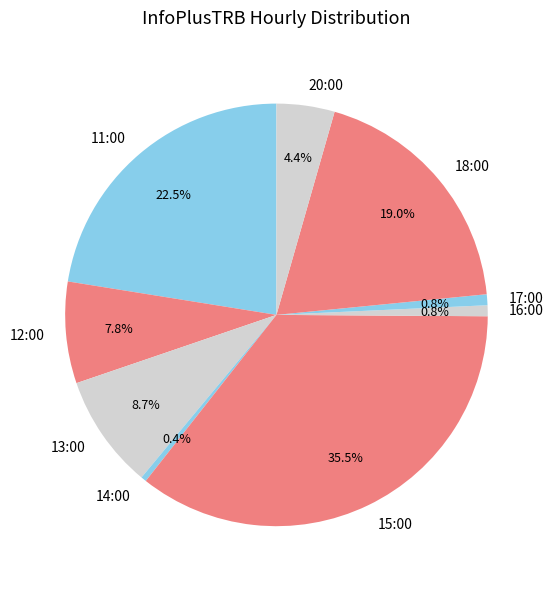

Which category has the biggest portion of the pie?

15:00